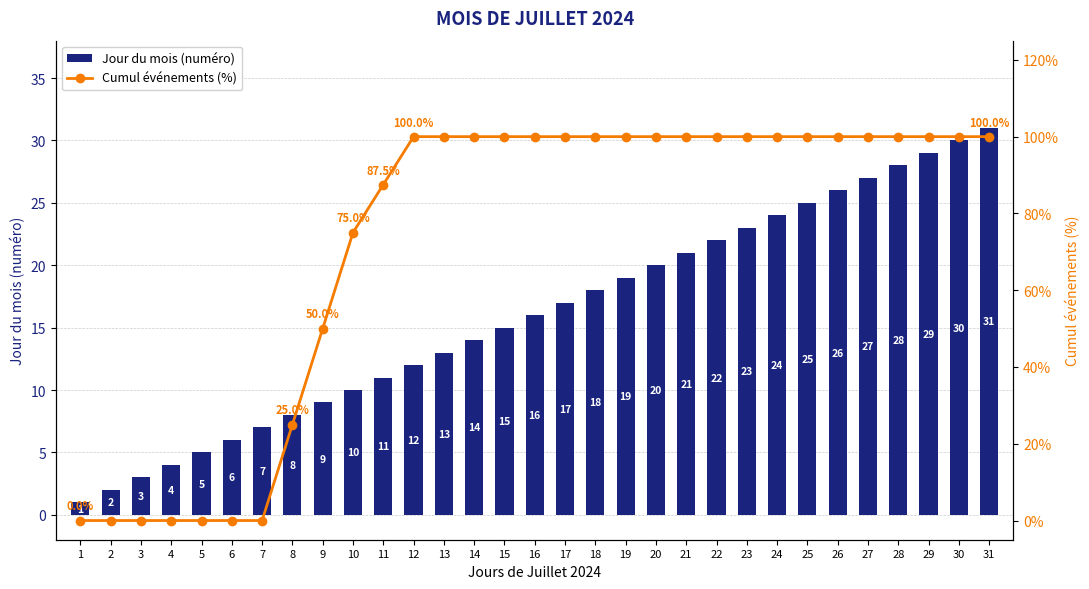

List the labels in order of Jour du mois (numéro) value, smallest first.

1, 2, 3, 4, 5, 6, 7, 8, 9, 10, 11, 12, 13, 14, 15, 16, 17, 18, 19, 20, 21, 22, 23, 24, 25, 26, 27, 28, 29, 30, 31